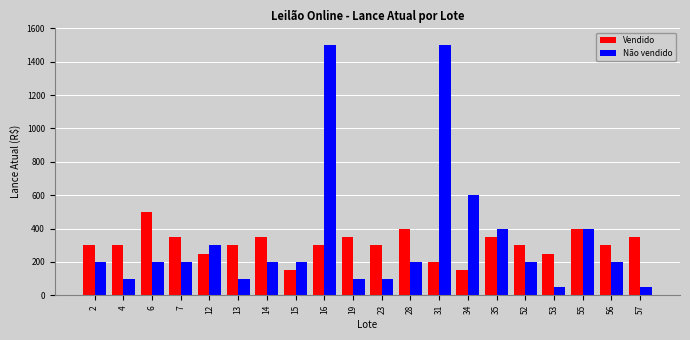

Which series has the widest spread of values?

Não vendido